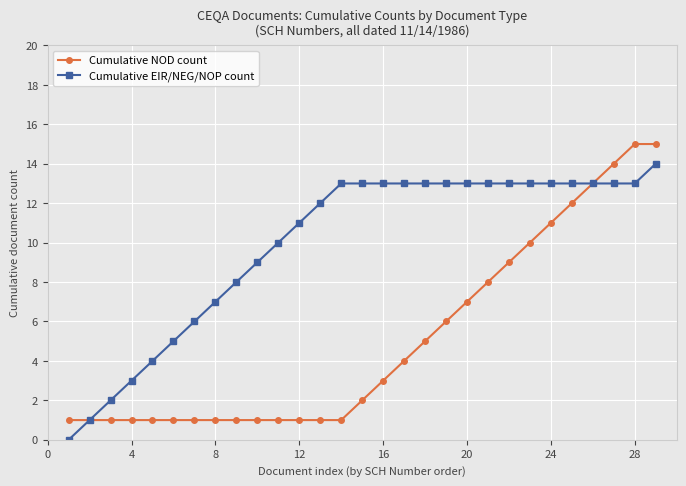

What is the difference between the maximum and second lowest values in the Cumulative NOD count series?

14